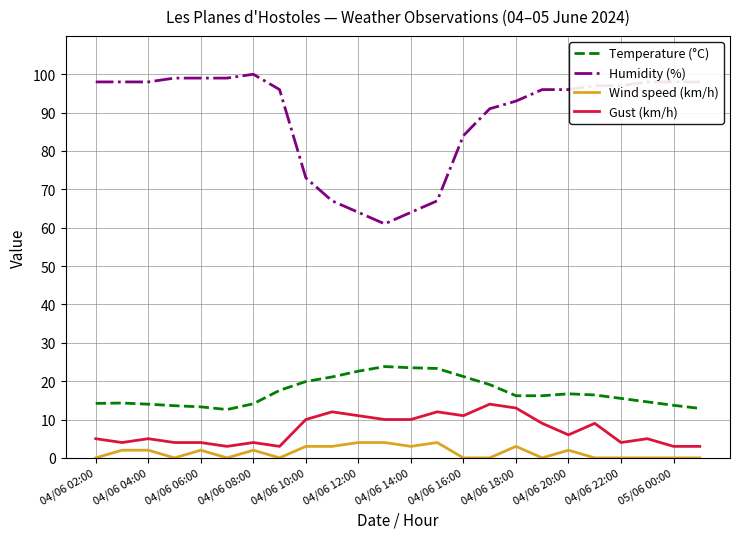

Which series has the largest total across all categories?

Humidity (%)